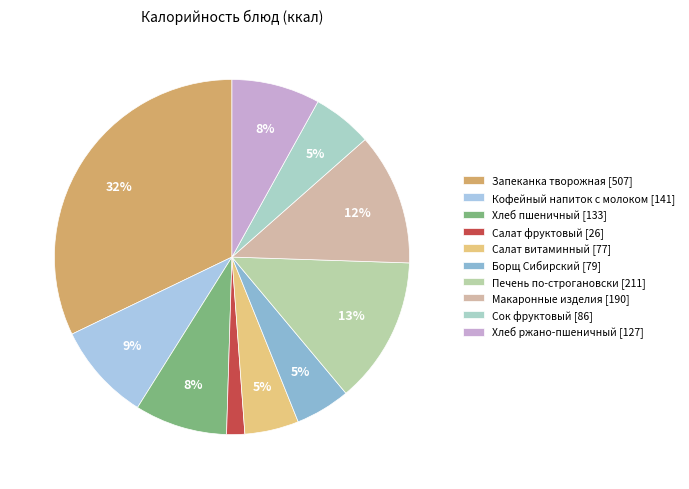

Count the number of slices in the pie.

10